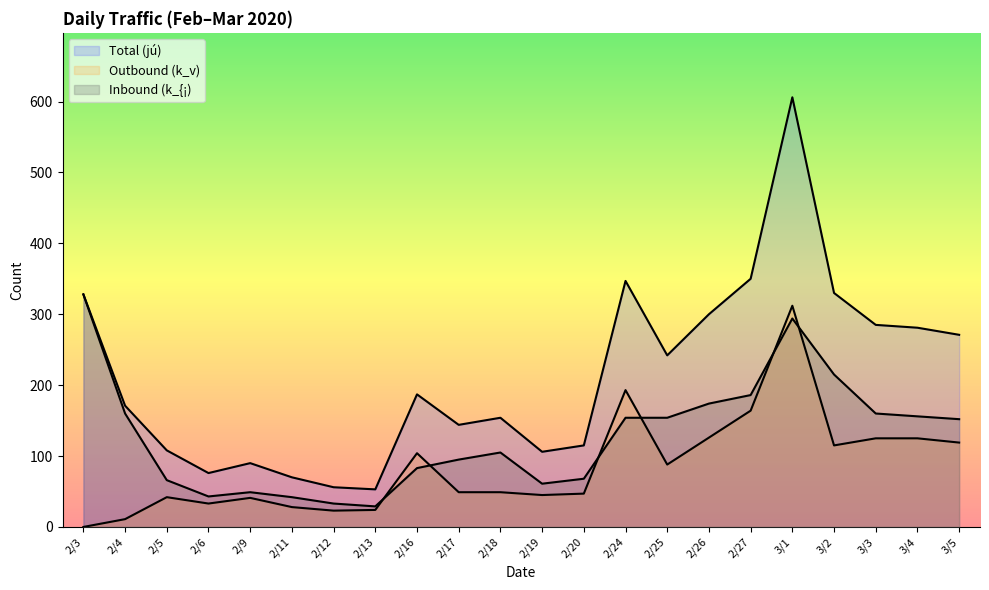

What are all the series names shown in the legend?

Total (jú), Outbound (k_v), Inbound (k_{¡)